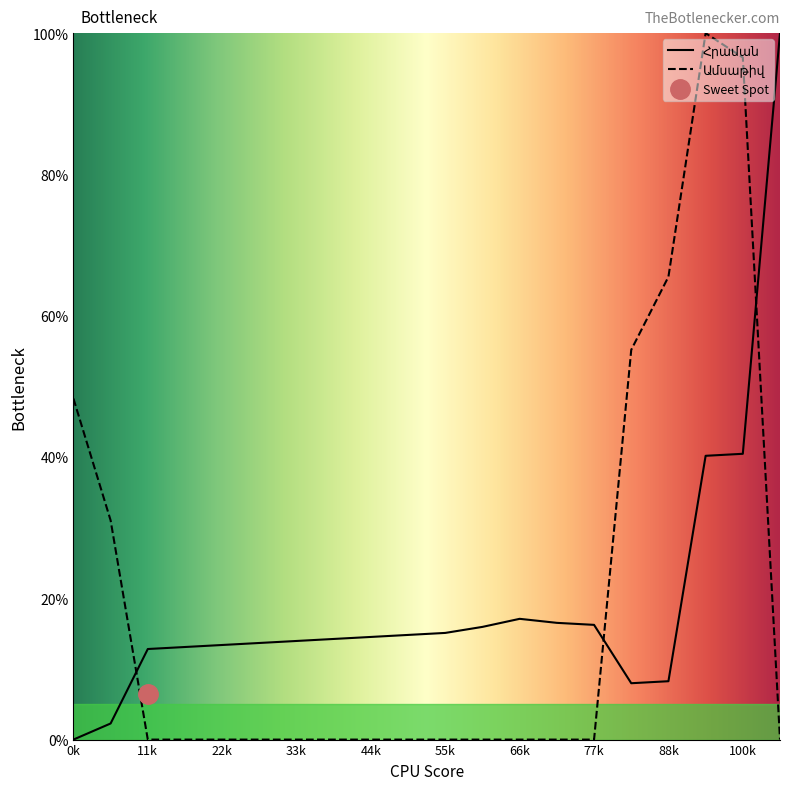

What is the average value of the Ամսաթիվ series?

19.8